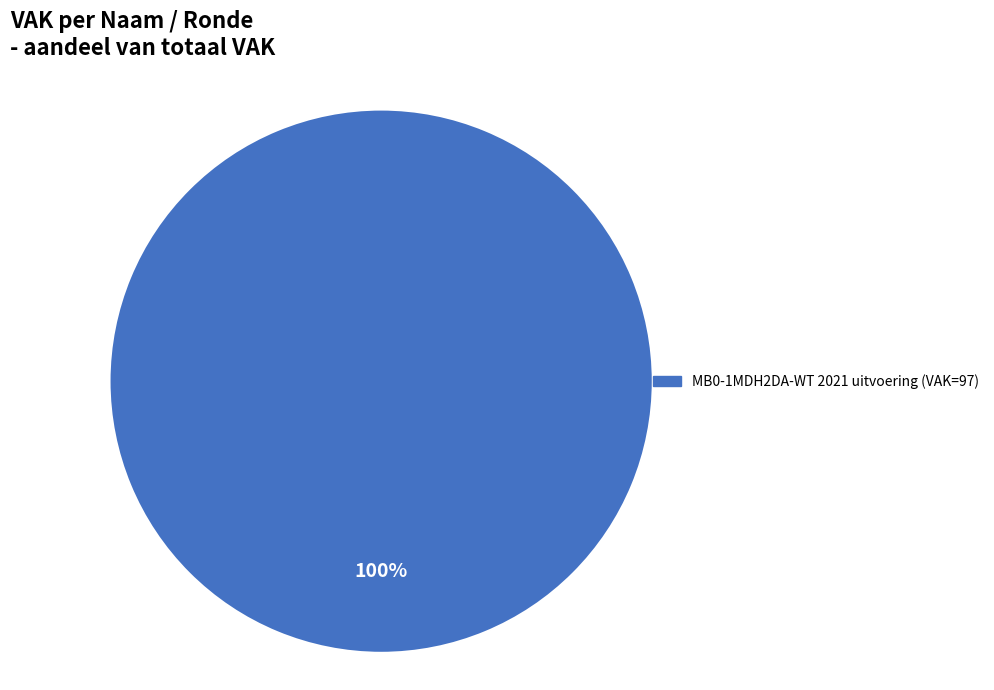

Is there a majority slice in this chart?

Yes